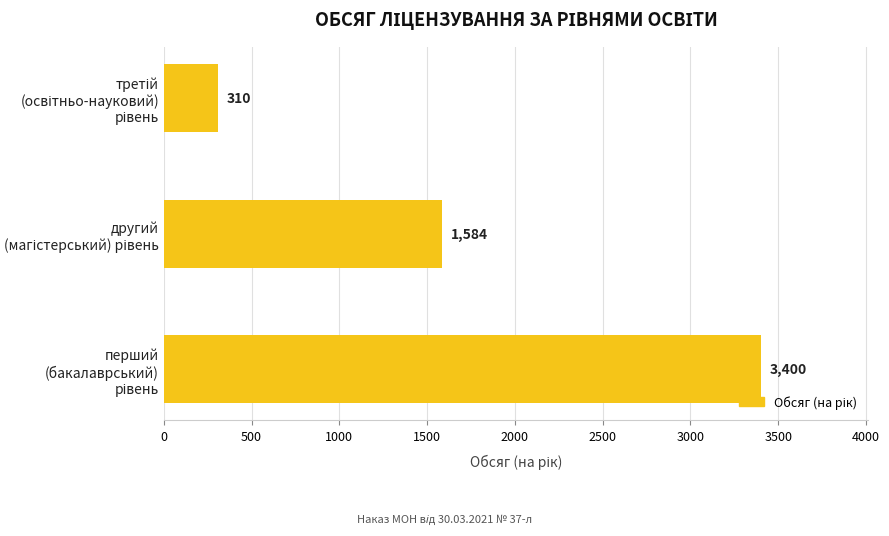

How many values are between 310 and 3400?

3